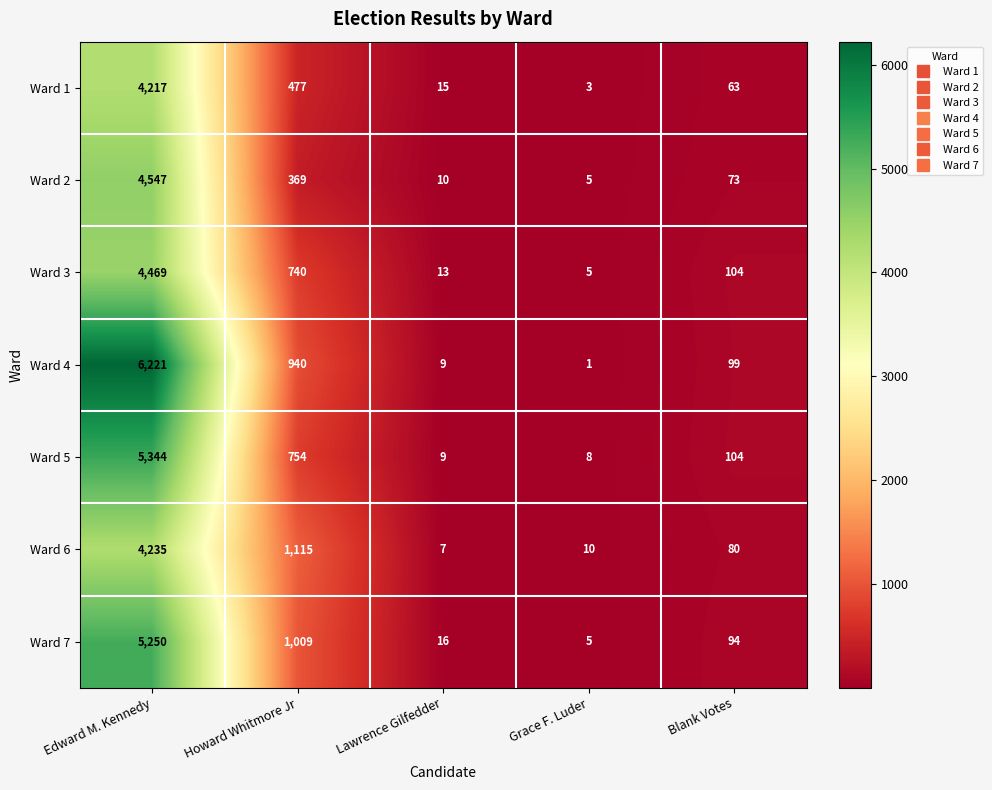

Count the number of data series in this chart.

7